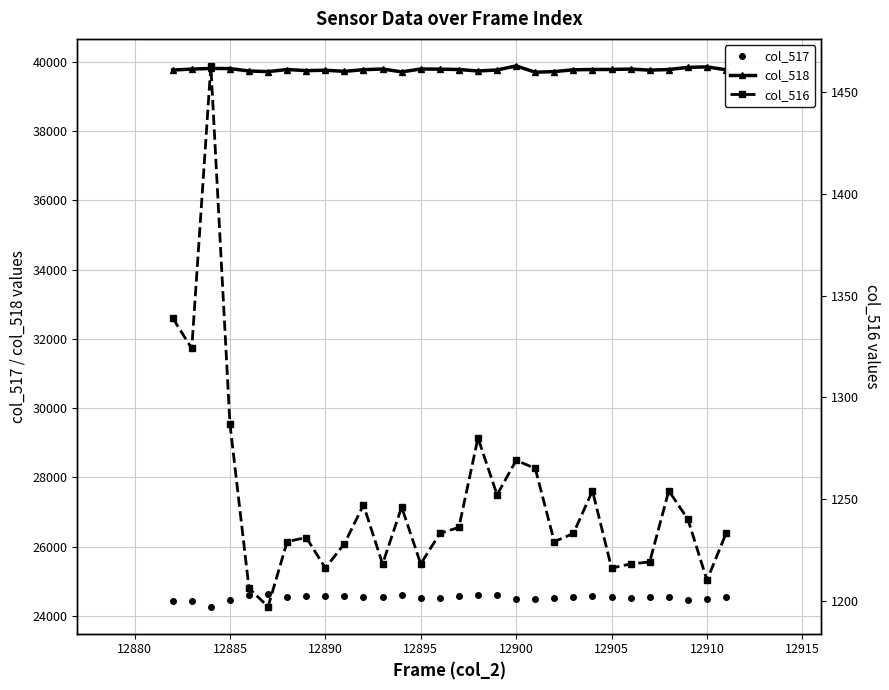

Reading left to right, what are all the values shown in this chart?

col_517: 24435	24422	24265	24445	24596	24622	24530	24560	24563	24584	24543	24546	24598	24507	24511	24583	24609	24588	24476	24492	24505	24548	24563	24541	24509	24544	24543	24458	24472	24548
col_518: 39761	39789	39807	39803	39733	39716	39776	39744	39756	39723	39771	39791	39708	39791	39787	39776	39734	39763	39880	39698	39717	39768	39776	39778	39789	39758	39776	39837	39853	39768
col_516: 1339	1324	1463	1287	1206	1197	1229	1231	1216	1228	1247	1218	1246	1218	1233	1236	1280	1252	1269	1265	1229	1233	1254	1216	1218	1219	1254	1240	1210	1233